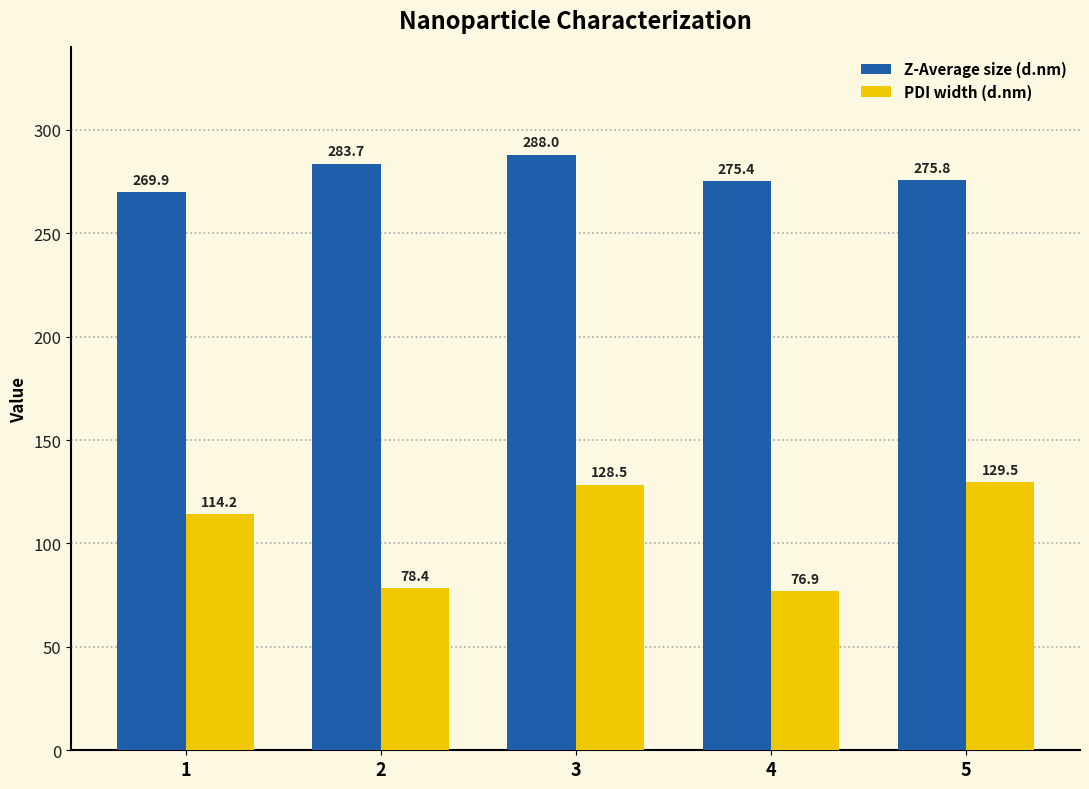

Between 1 and 5, which series saw the biggest shift?

PDI width (d.nm)